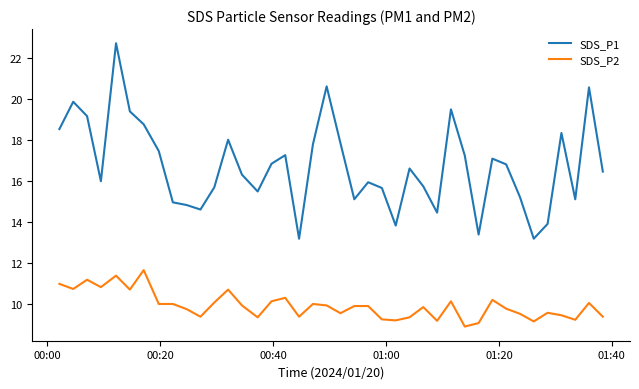

What are all the series names shown in the legend?

SDS_P1, SDS_P2